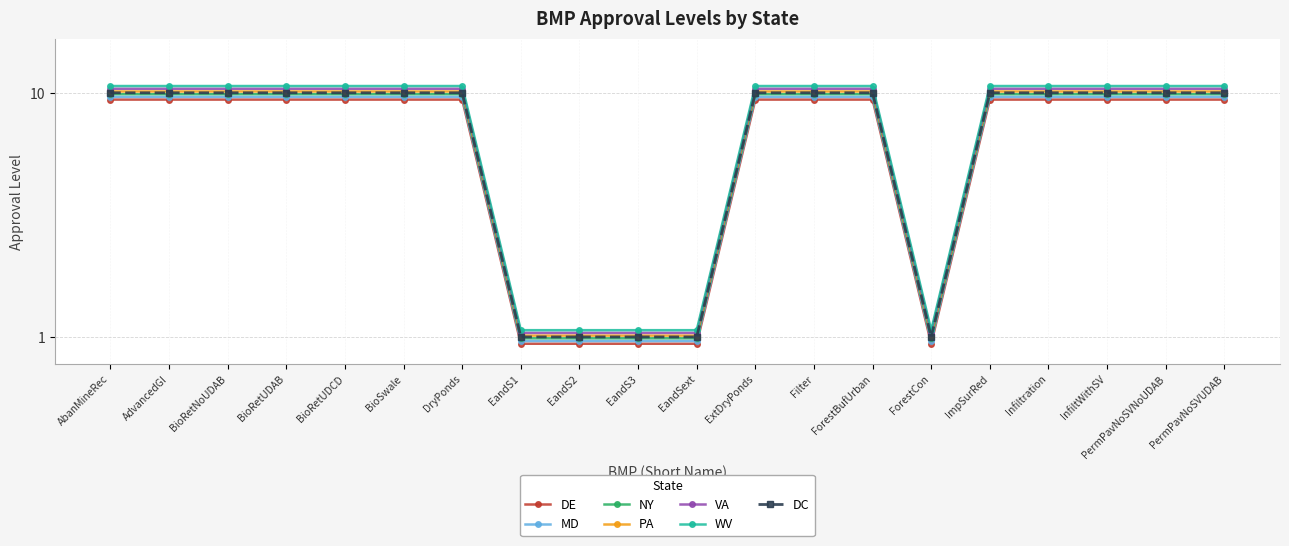

The value of DE at EandS1 is 0.8. True or false?

True